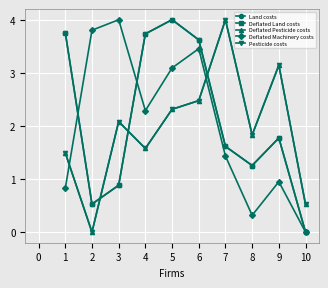

Which series has the largest range (max minus min)?

Land costs